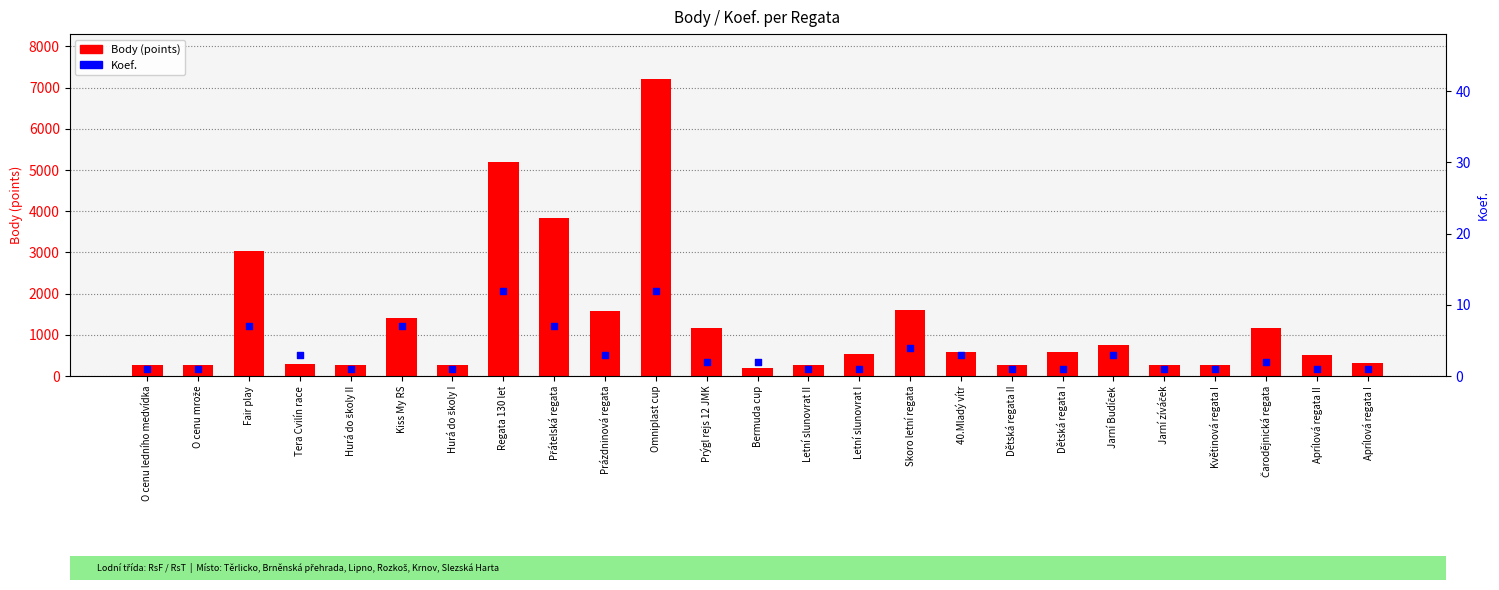

Which series reaches the maximum Y coordinate?

Body (points)